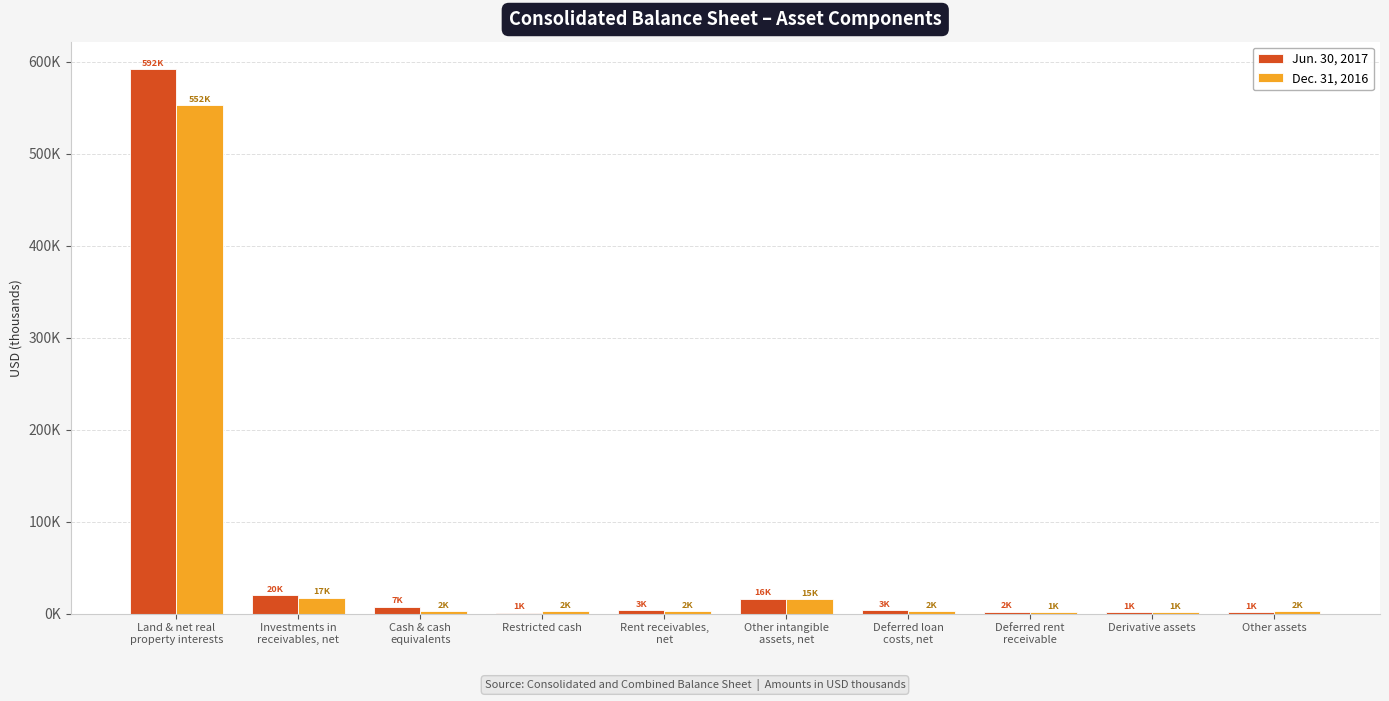

Is it true that Dec. 31, 2016 equals 2446 at Other assets?

True